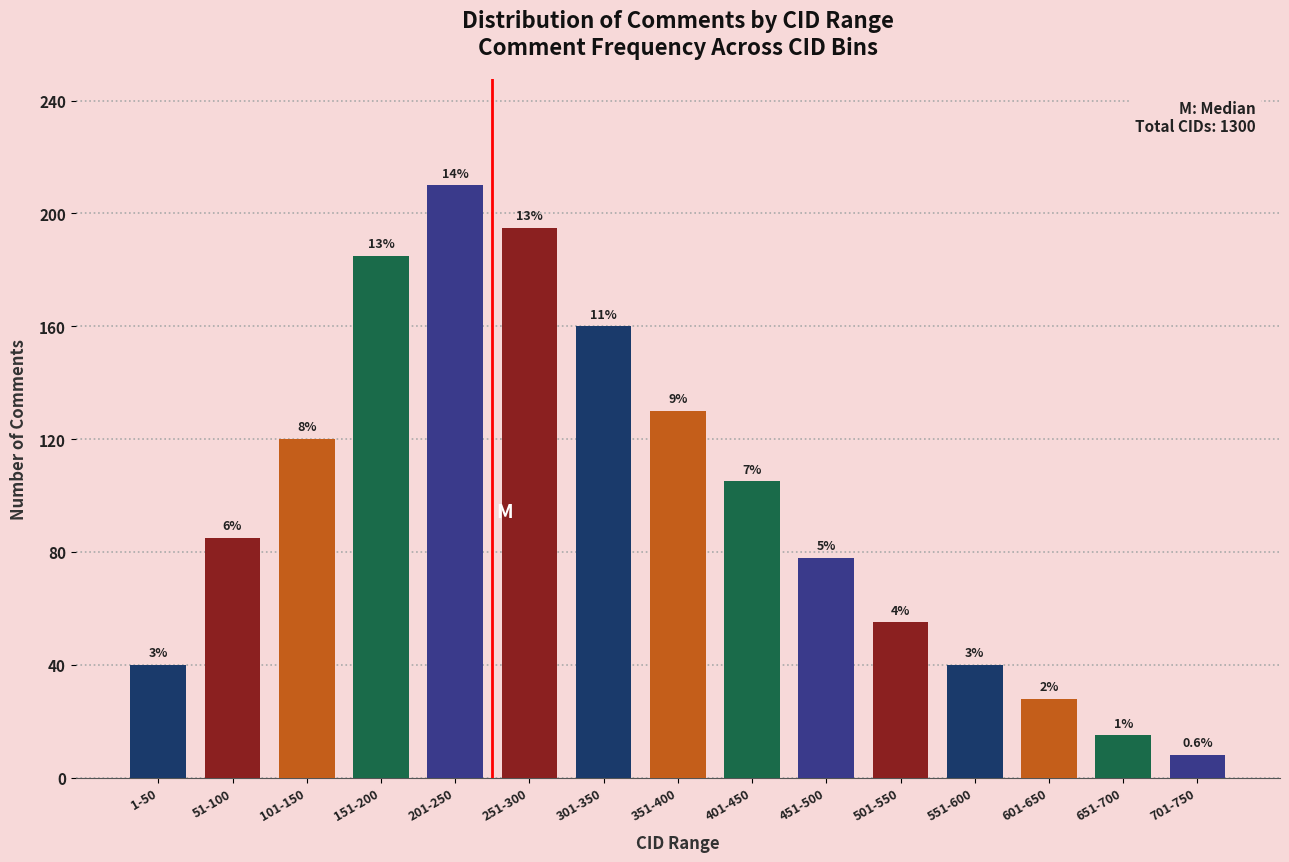

Does the chart contain any negative values?

No